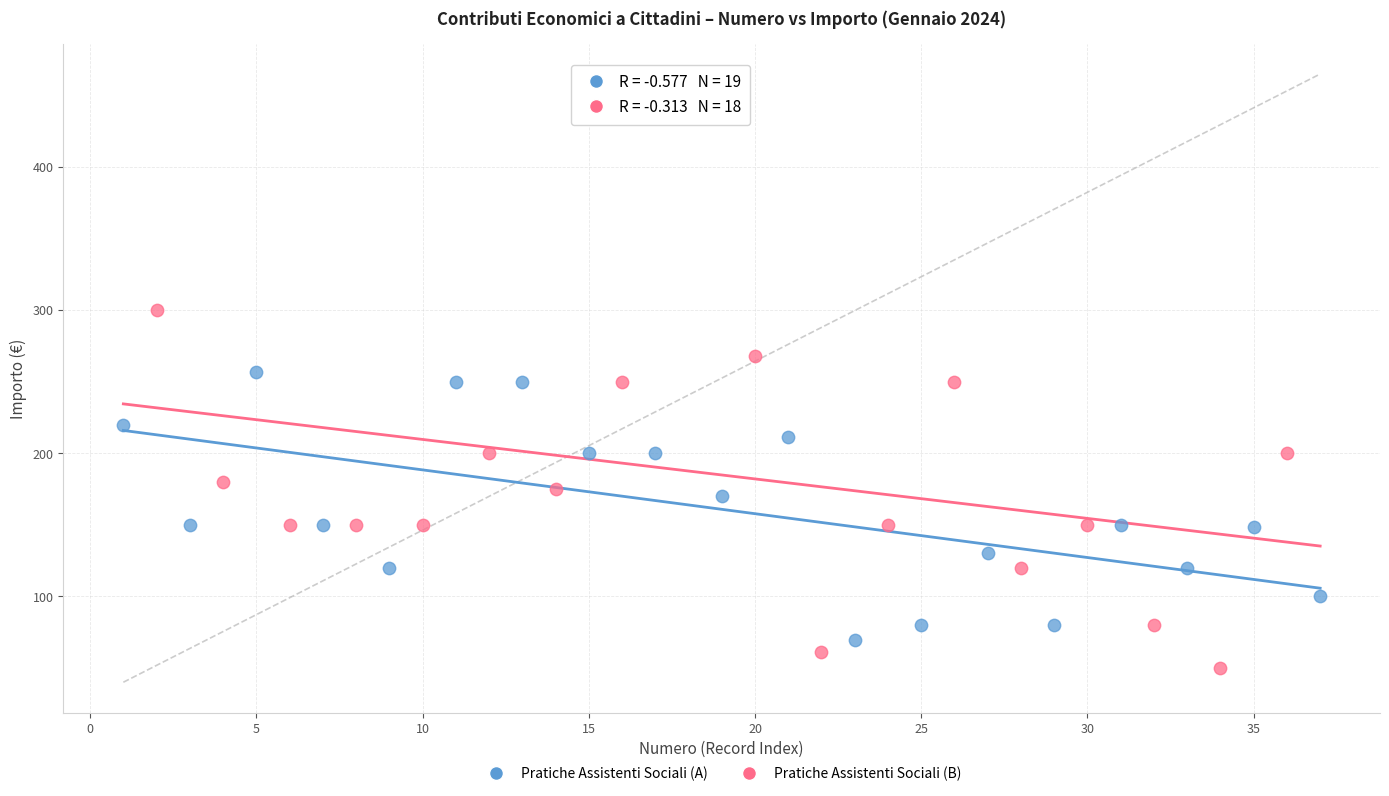

Which series has the widest spread of Y values?

Pratiche Assistenti Sociali (B)